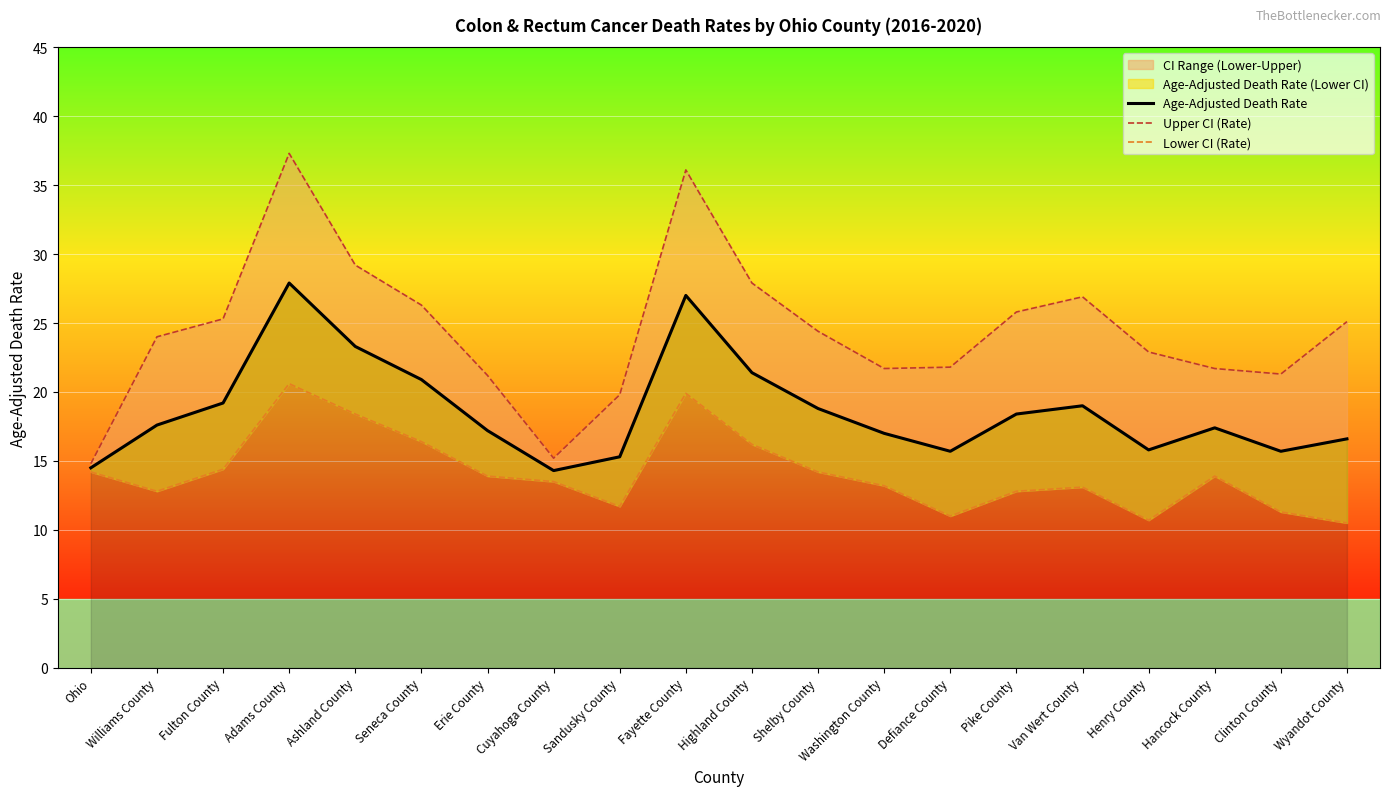

What is the value of the Age-Adjusted Death Rate point at the 1st from the left?

14.5